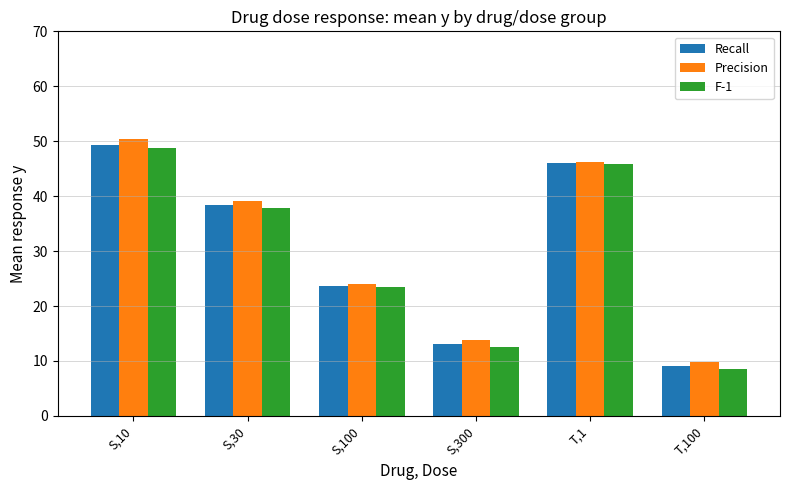

The value of F-1 at S,30 is 37.8. True or false?

True